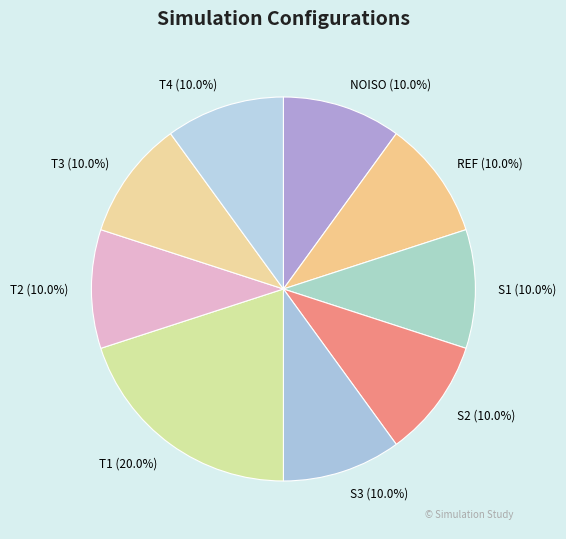

What is the total percentage of S2 and T2?

20.0%